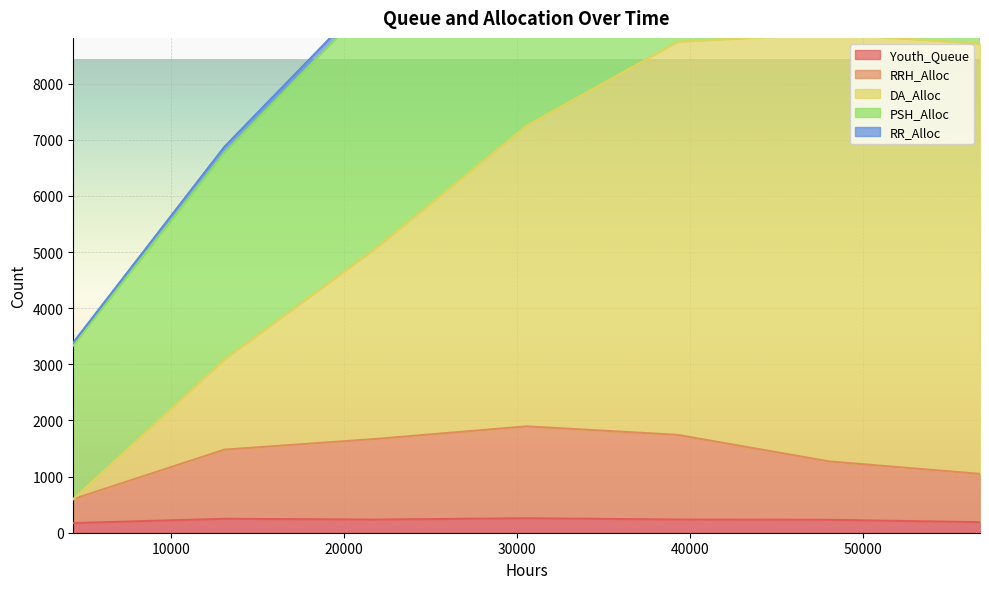

What is the greatest value displayed?

8891